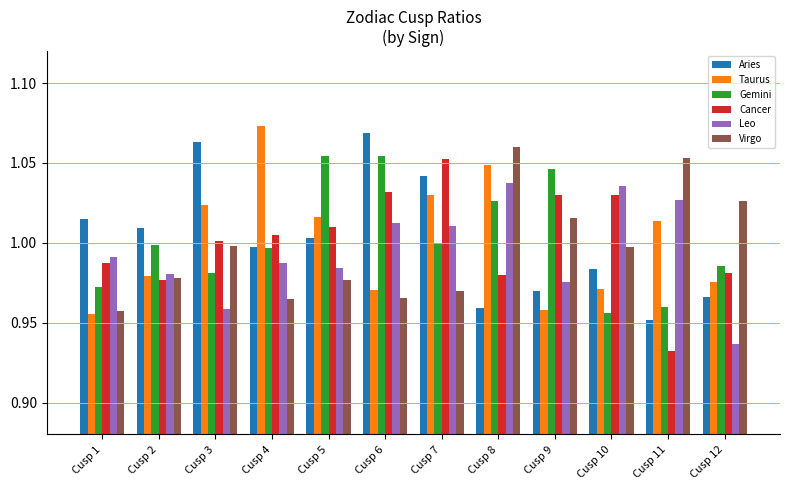

What are all the series names shown in the legend?

Aries, Taurus, Gemini, Cancer, Leo, Virgo